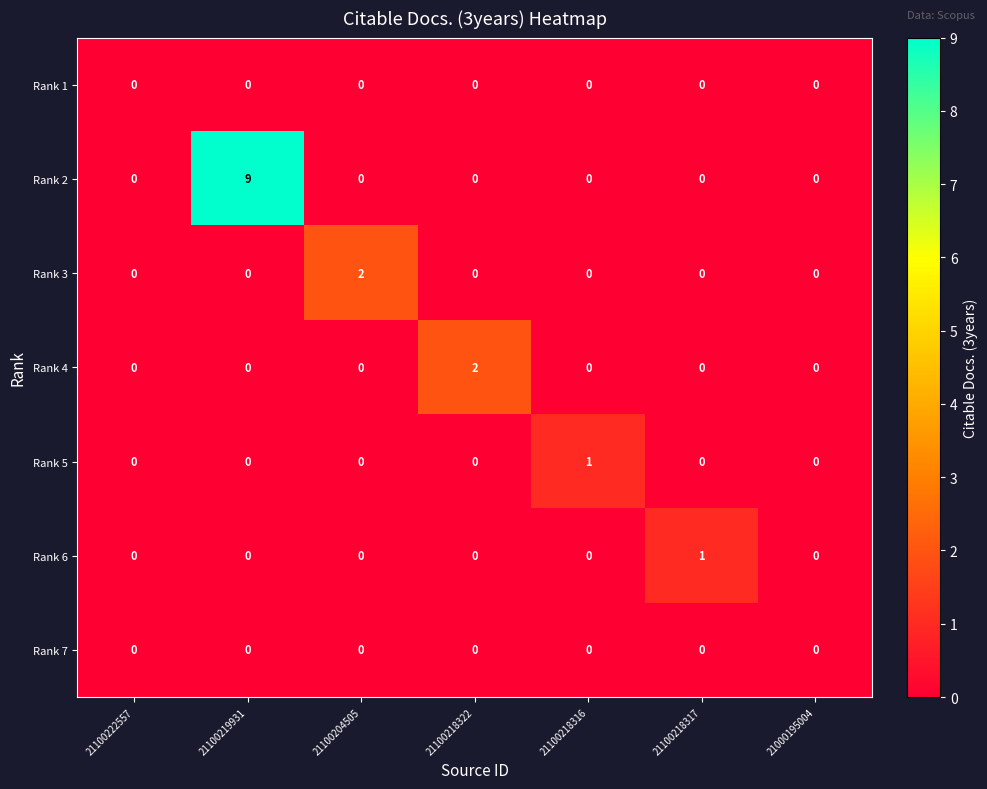

How many Rank 4 values are between 0 and 1?

6